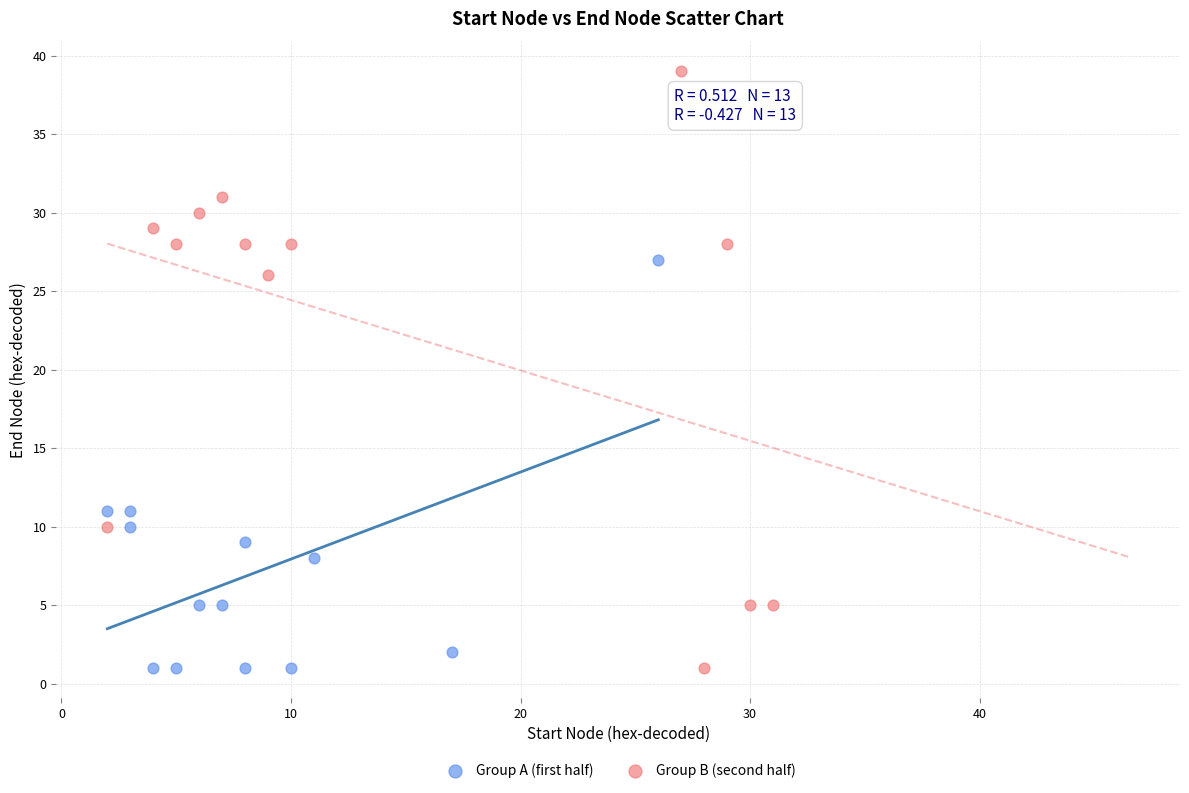

Which series reaches the maximum Y coordinate?

Group B (second half)